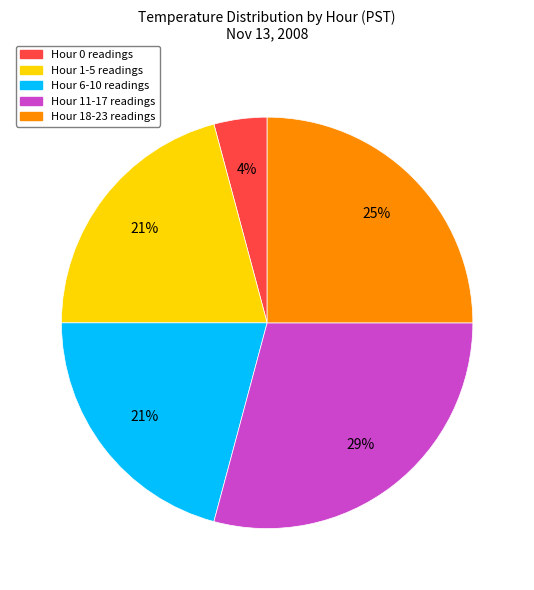

The Hour 0 readings slice represents 14% of the pie. True or false?

False